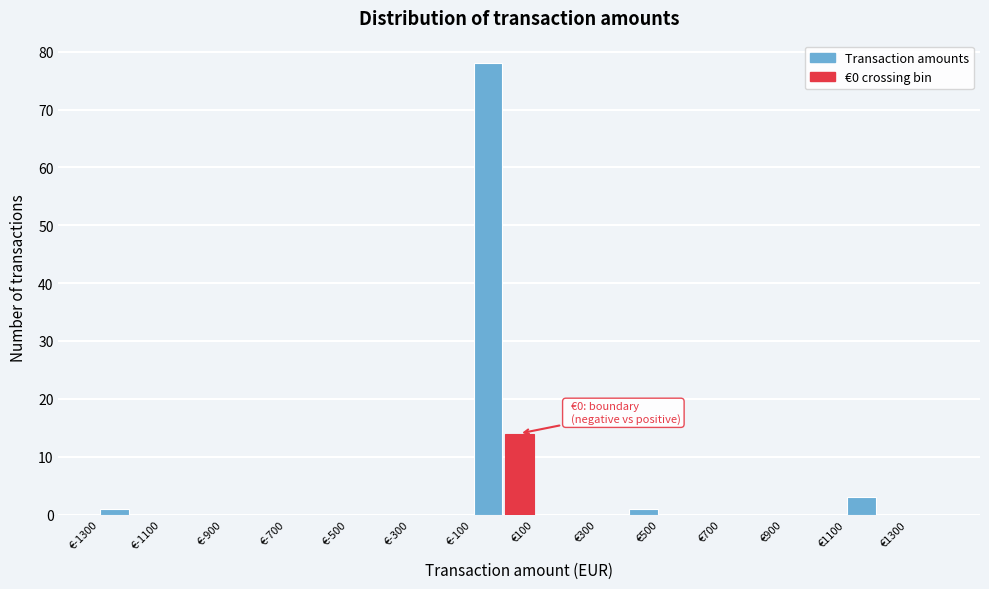

Over which range of the x-axis is the bar tallest?

-100 to 0